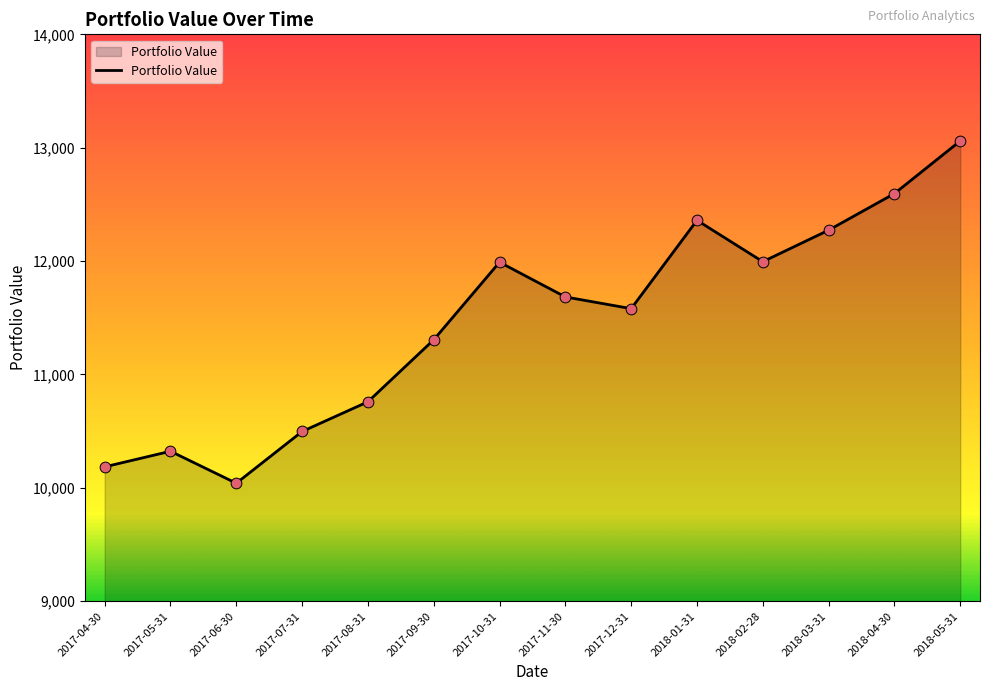

What is the ratio of the value at 2018-04-30 to the value at 2017-09-30?

1.1